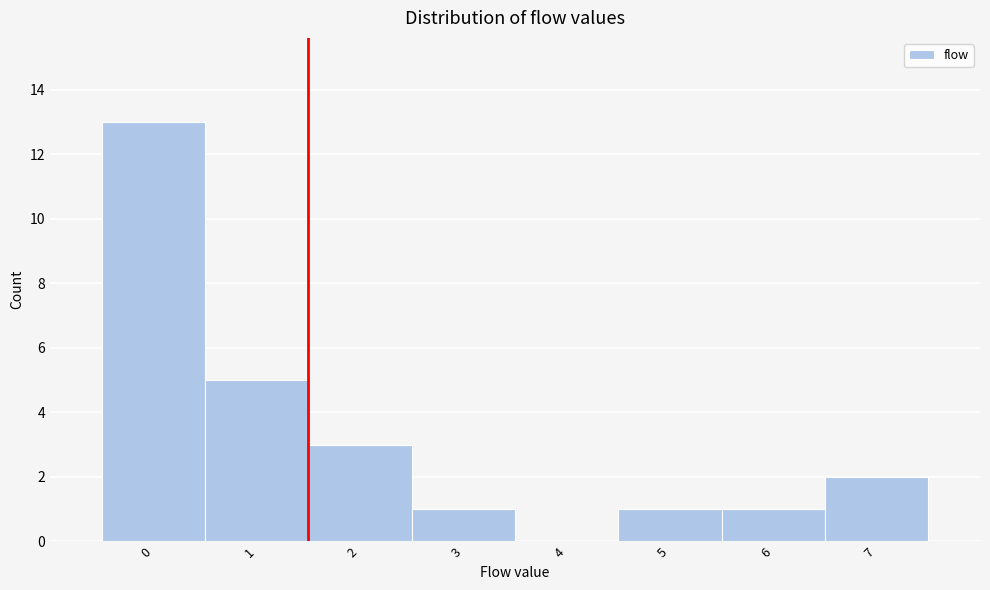

Reading left to right, transcribe this chart: for each bar, give the range it covers on the x-axis and its height. The values are not printed on the chart, so give them approximately, as read against the axis.

-0.5 to 0.5: 13
0.5 to 1.5: 5
1.5 to 2.5: 3
2.5 to 3.5: 1
3.5 to 4.5: 0
4.5 to 5.5: 1
5.5 to 6.5: 1
6.5 to 7.5: 2